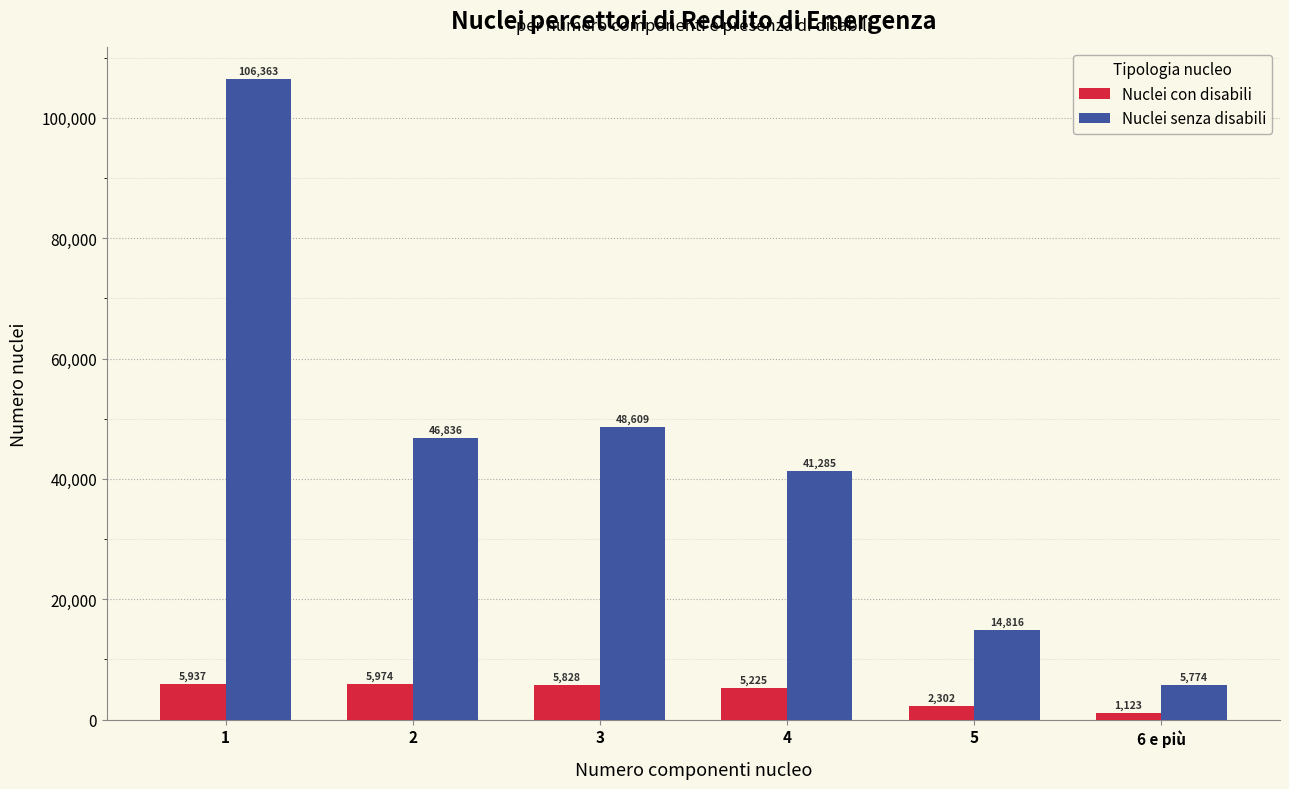

Are the bars horizontal?

No